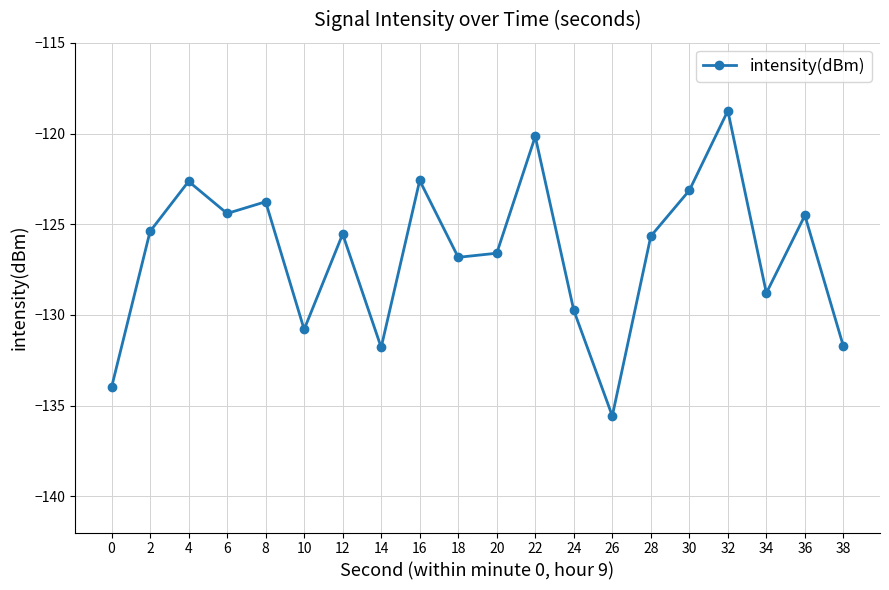

Which label corresponds to the smallest value in the chart?

26